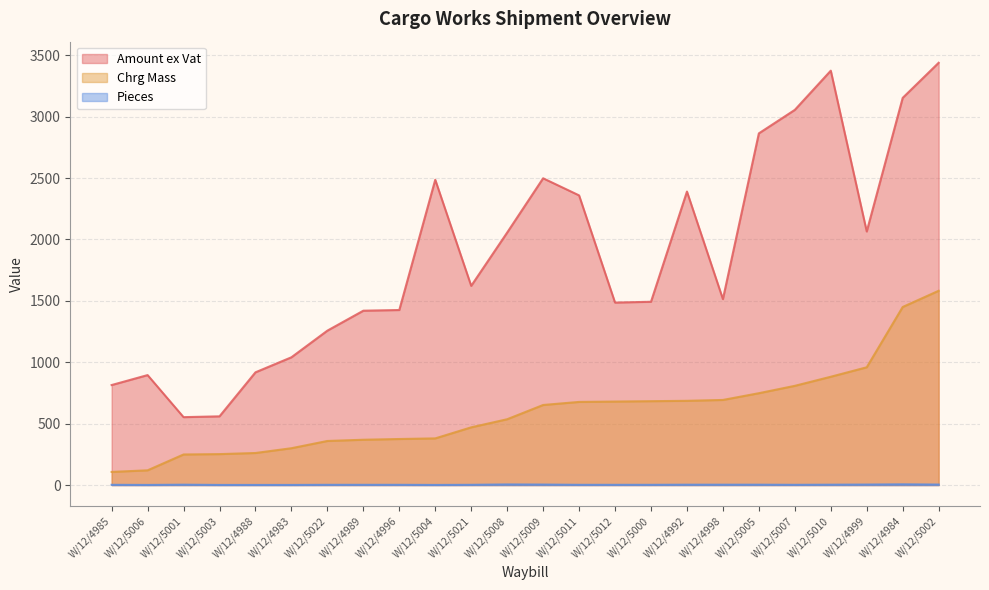

Does the chart display data point markers on the line(s)?

No